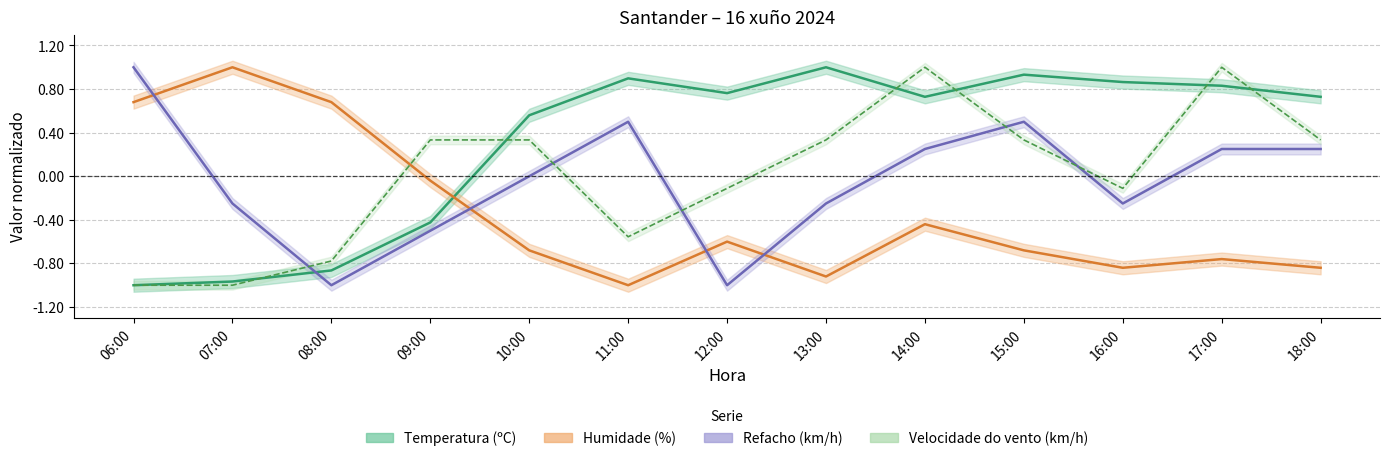

How many intersections are there between Velocidade do vento (km/h) and Temperatura (ºC)?

6